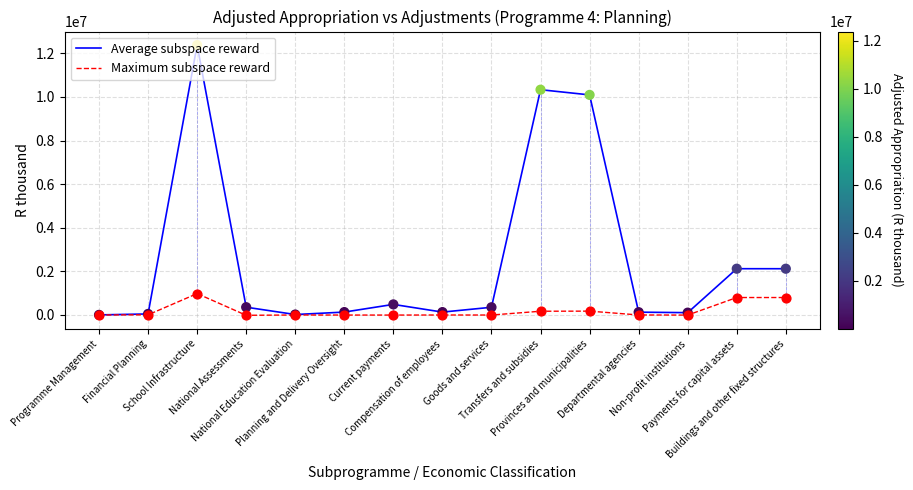

Is the value of Maximum subspace reward at National Assessments greater than the value of Average subspace reward at Planning and Delivery Oversight?

No